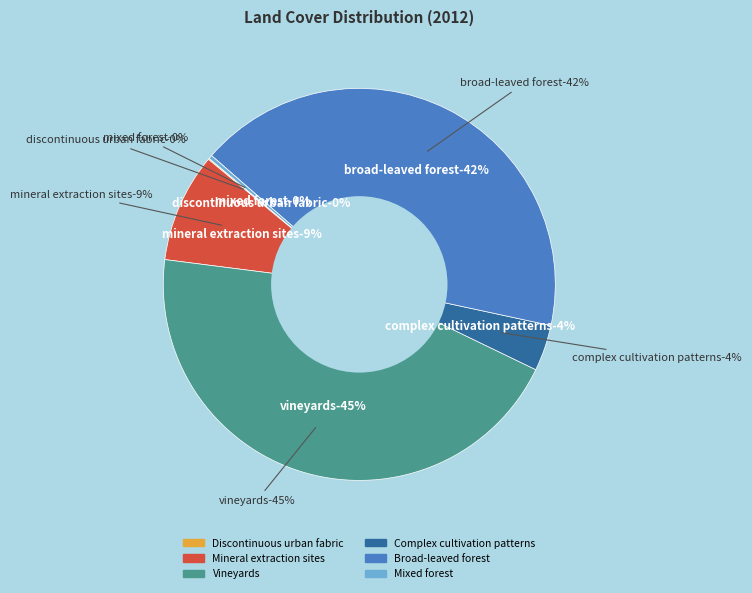

What is the total percentage of Broad-leaved forest and Mixed forest?

42.3%